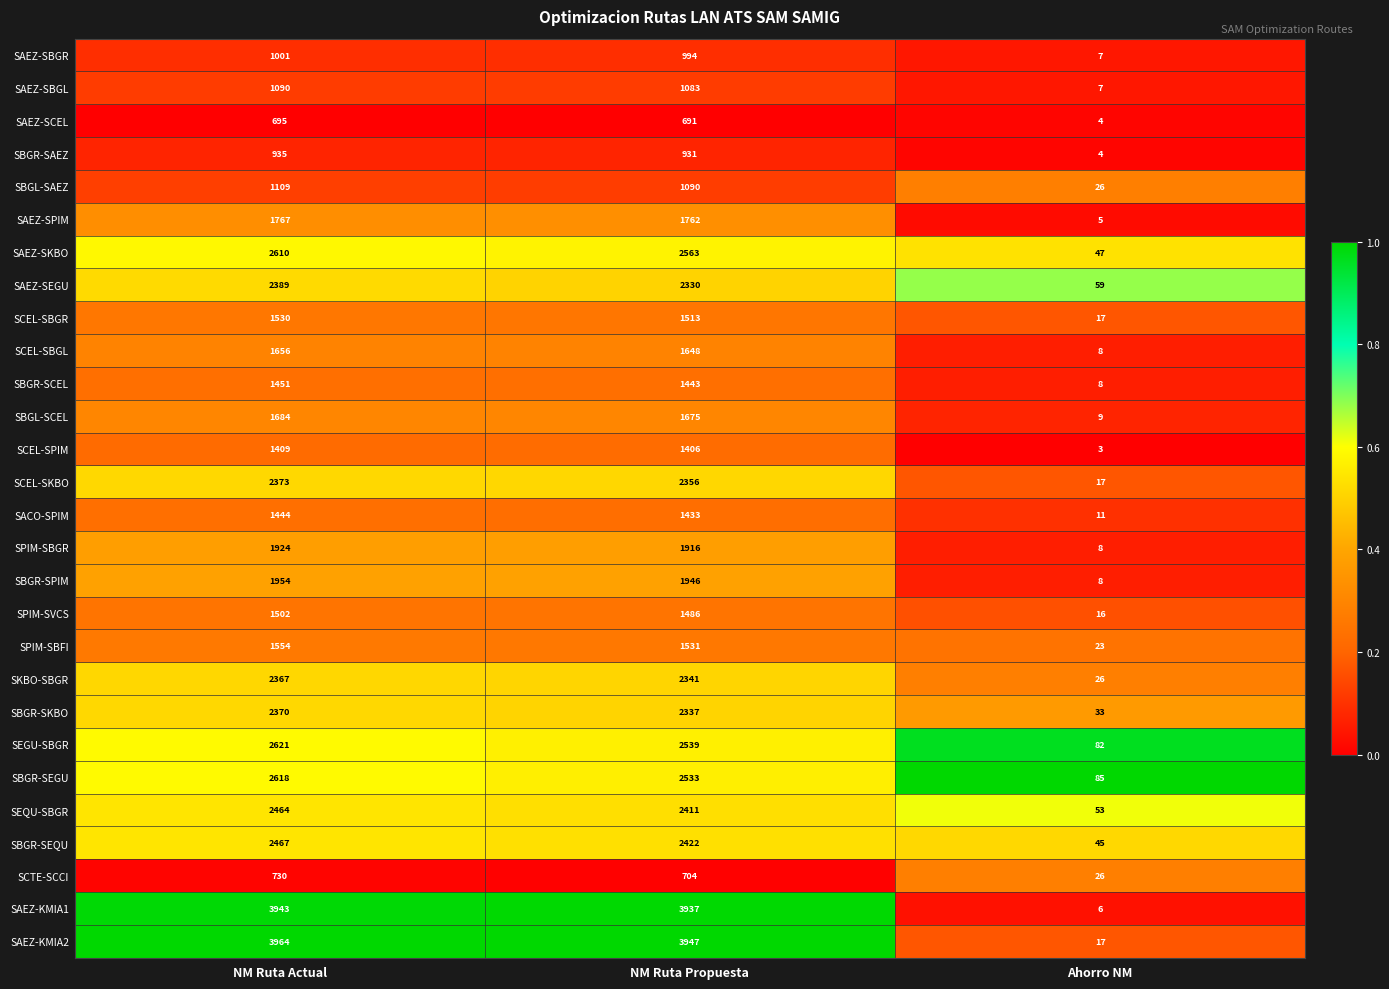

The SAEZ-SBGL series shows 516 at NM Ruta Actual. True or false?

False